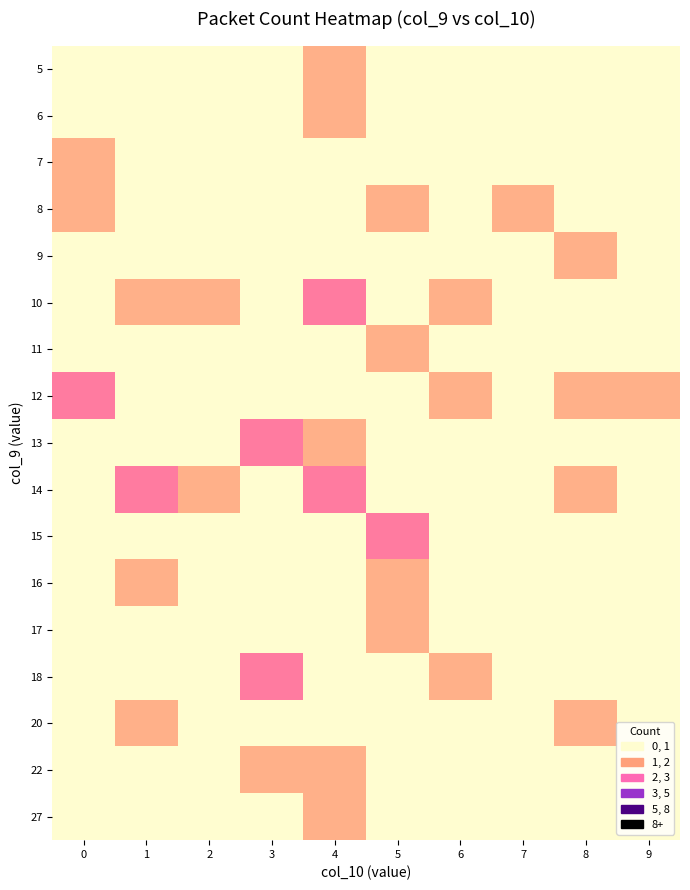

Which has a higher value, 7 or 2?

7